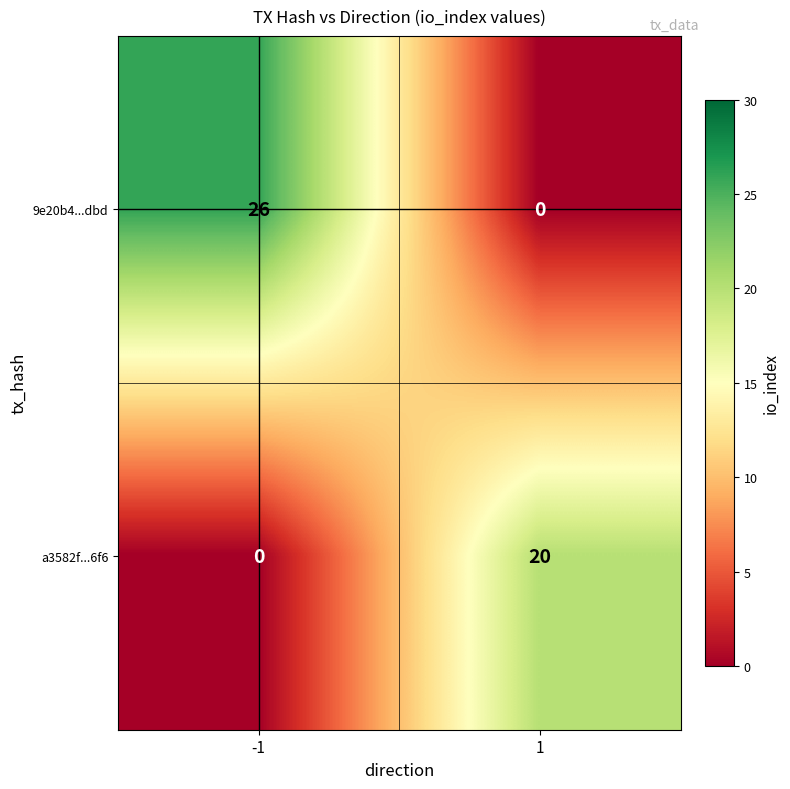

Which series has the largest total across all categories?

9e20b4...dbd